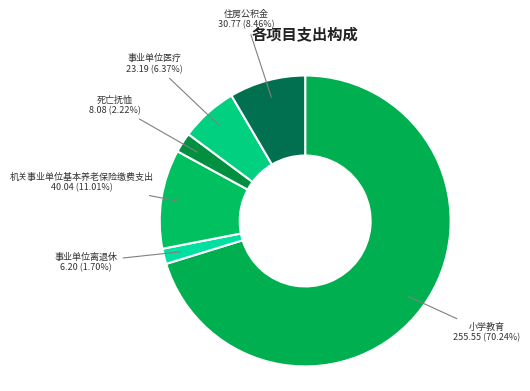

To the nearest percent, what portion does 事业单位医疗 represent?

6%